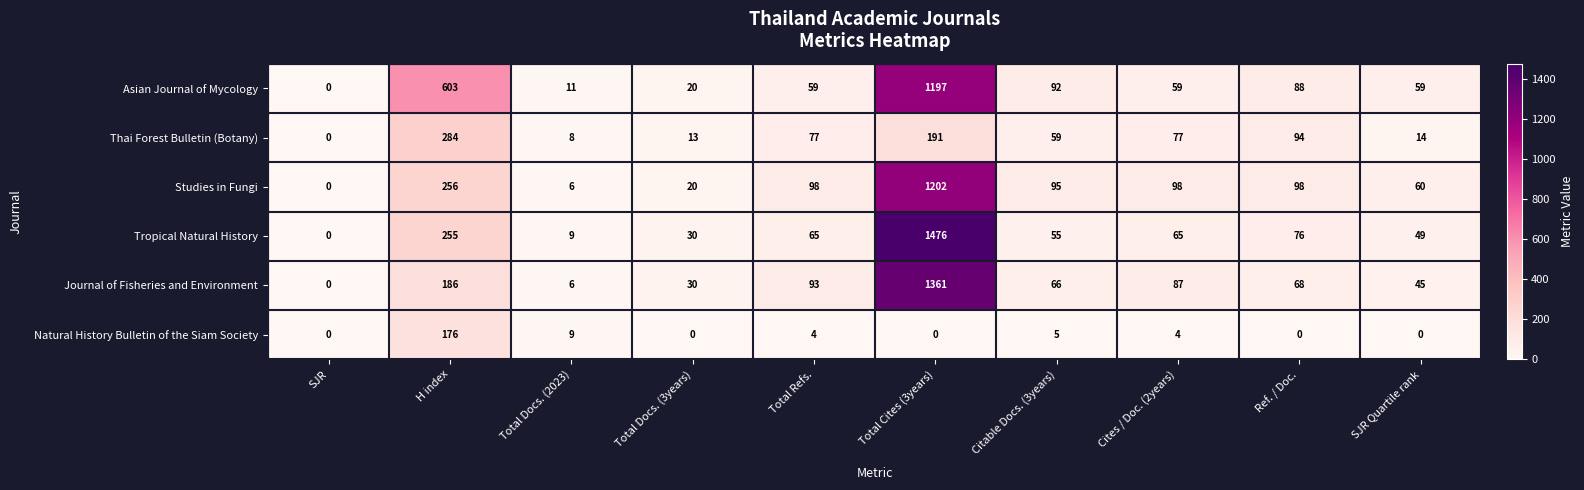

What is the difference between the maximum and second lowest values in the Studies in Fungi series?

1196